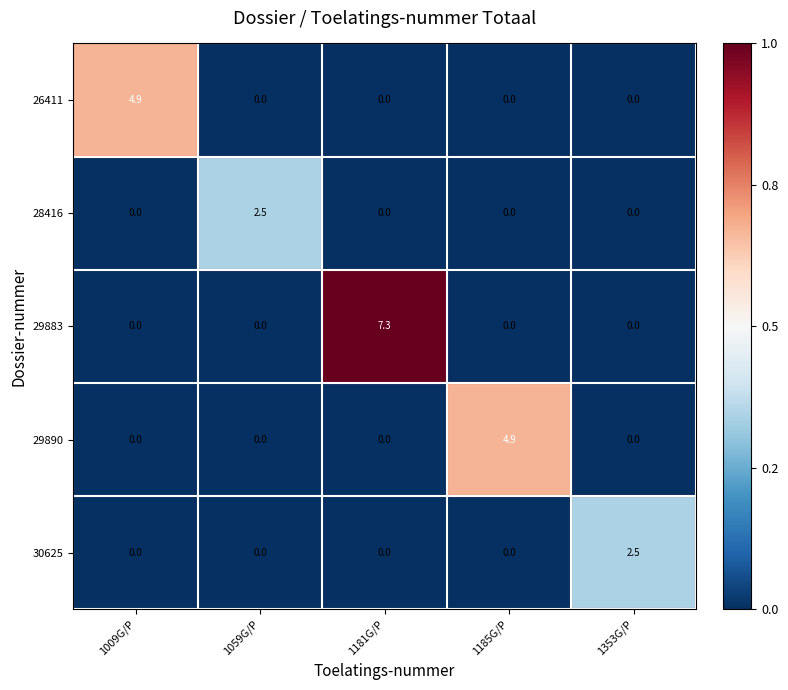

What is the maximum value for 29890?

4.9